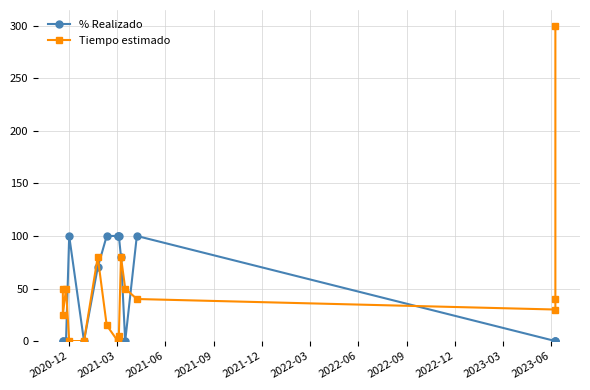

List the series in order of their overall mean, highest first.

Tiempo estimado, % Realizado